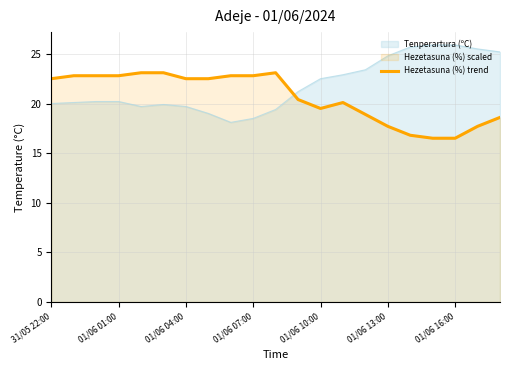

Count the number of values greater than 22.

11